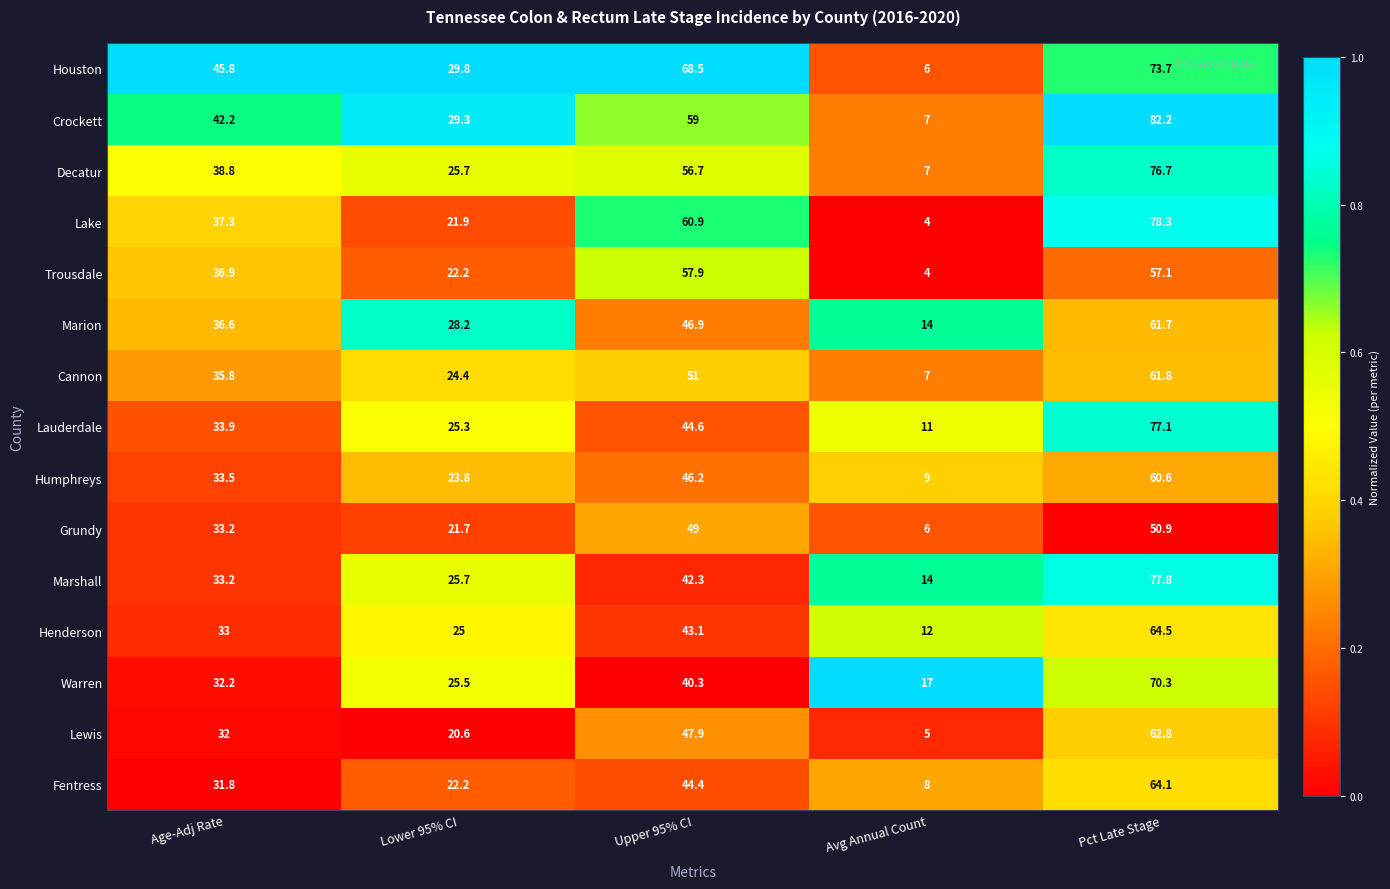

What is the sum of the Fentress values at Pct Late Stage and Upper 95% CI?

108.5